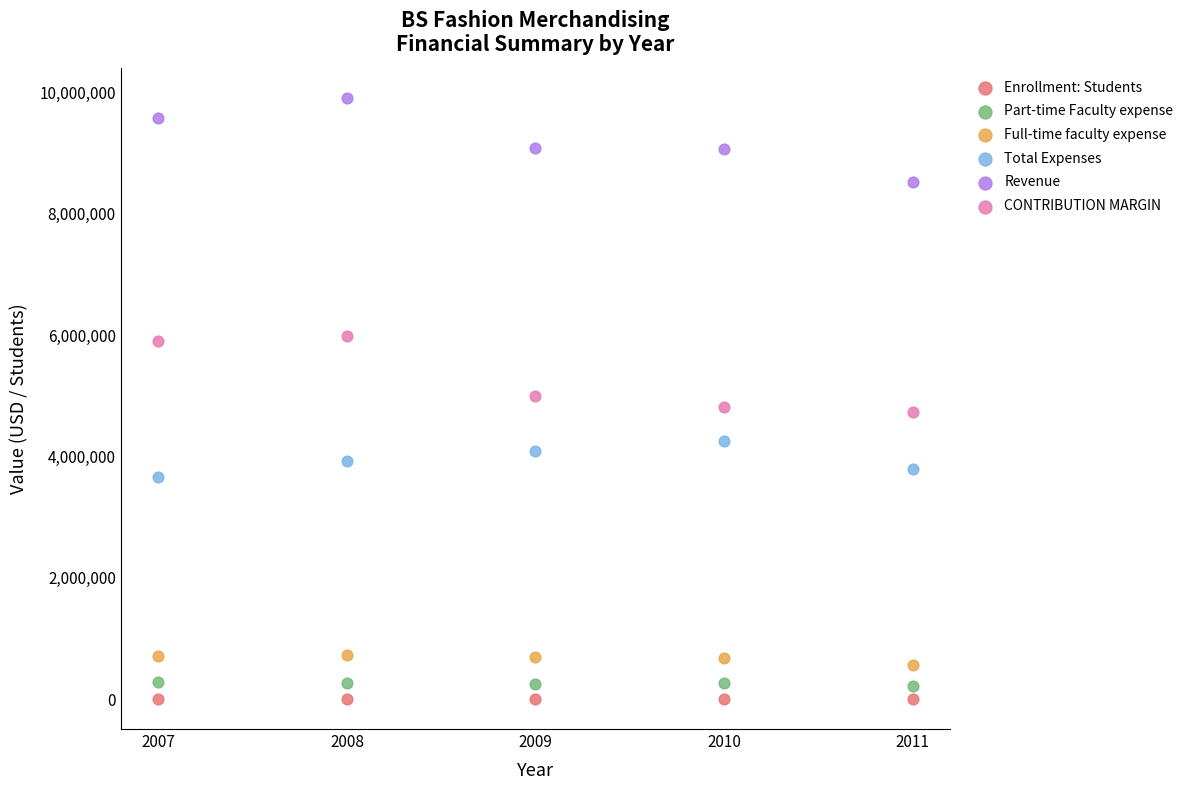

What is the X range (max minus min) for the scatter plot?

4.0